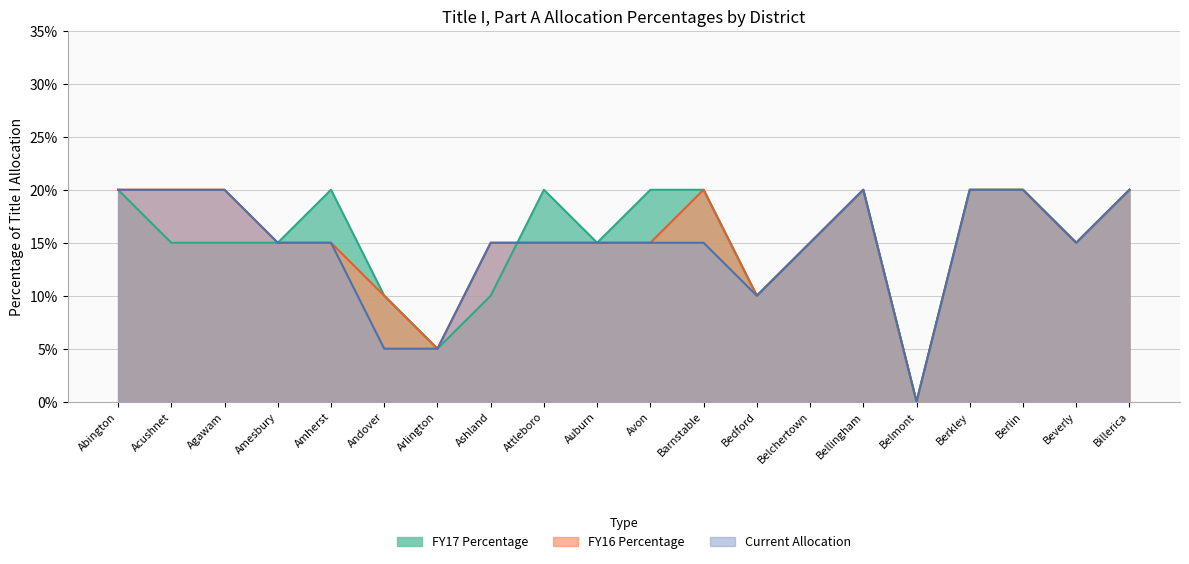

Does the chart have visible grid lines?

Yes